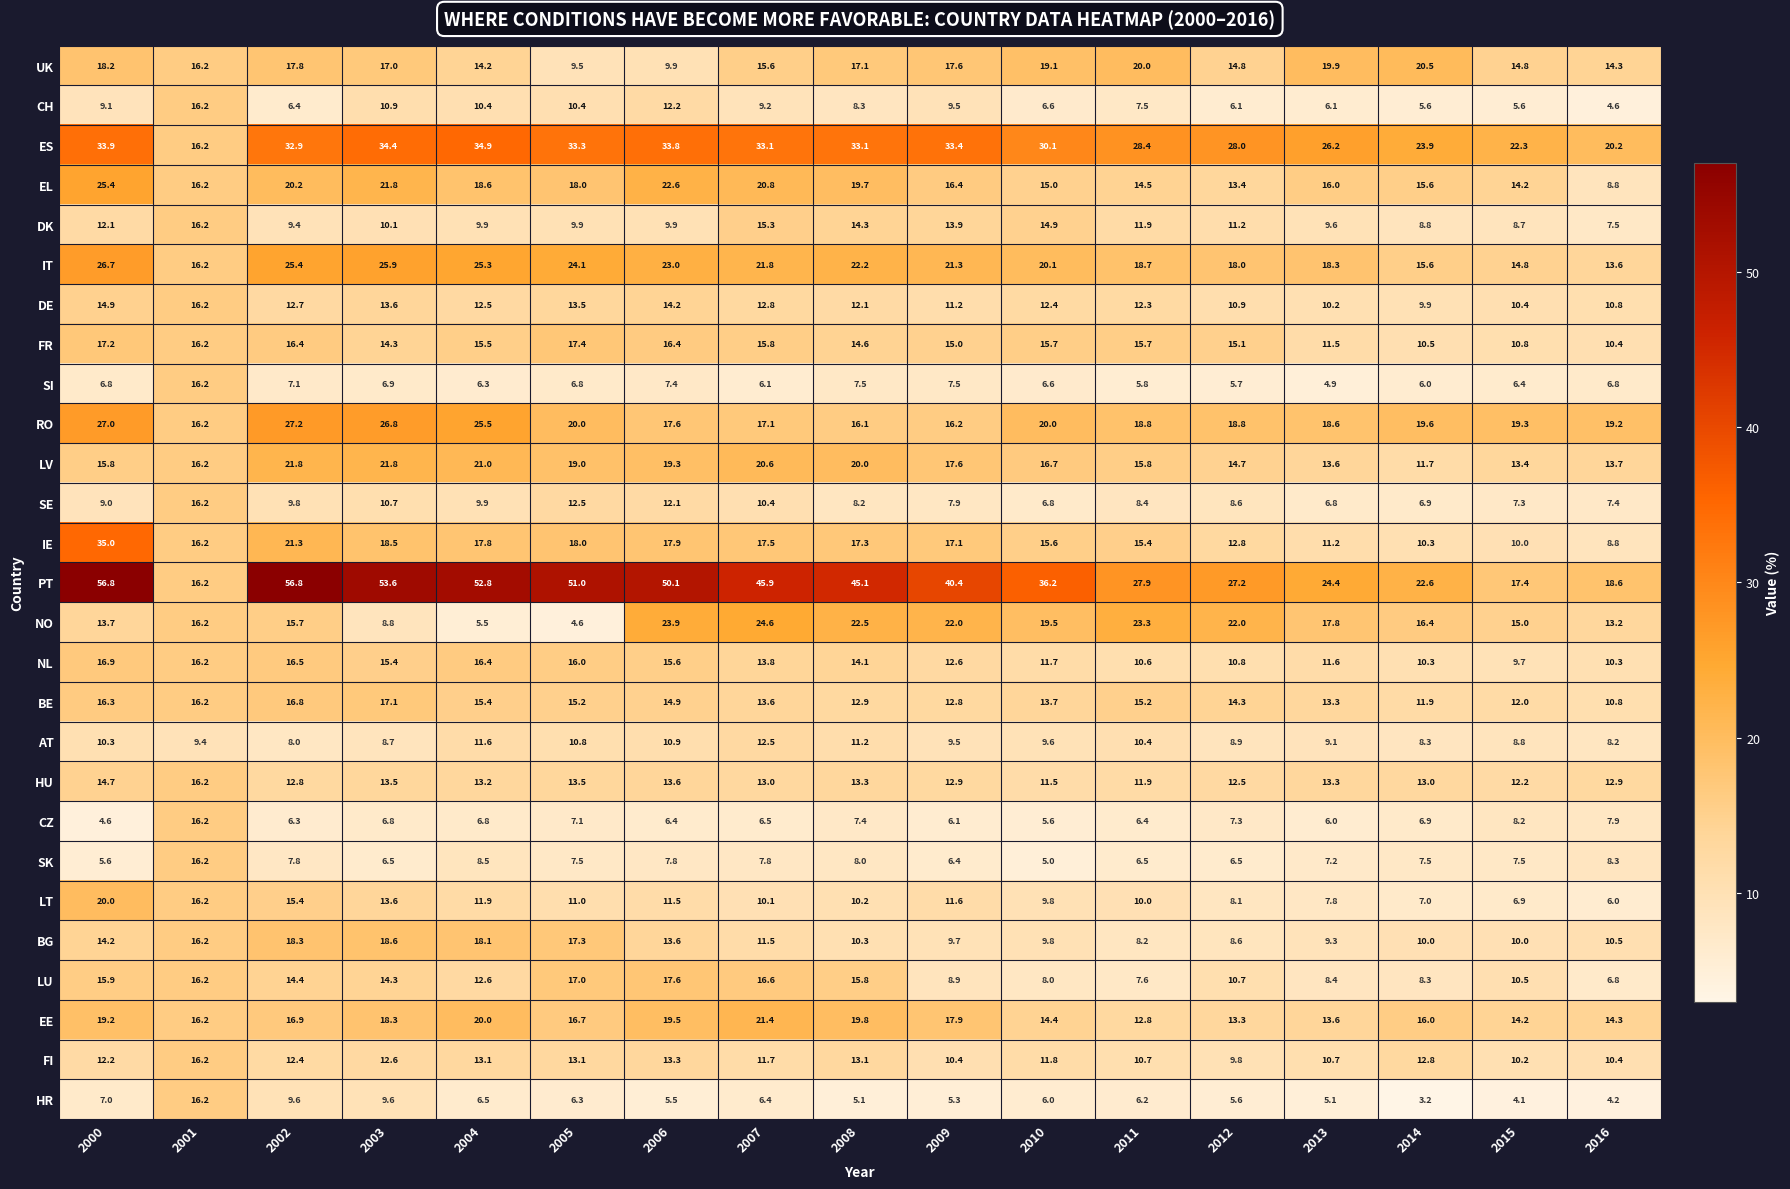

The BG series shows 3.4 at 2001. True or false?

False